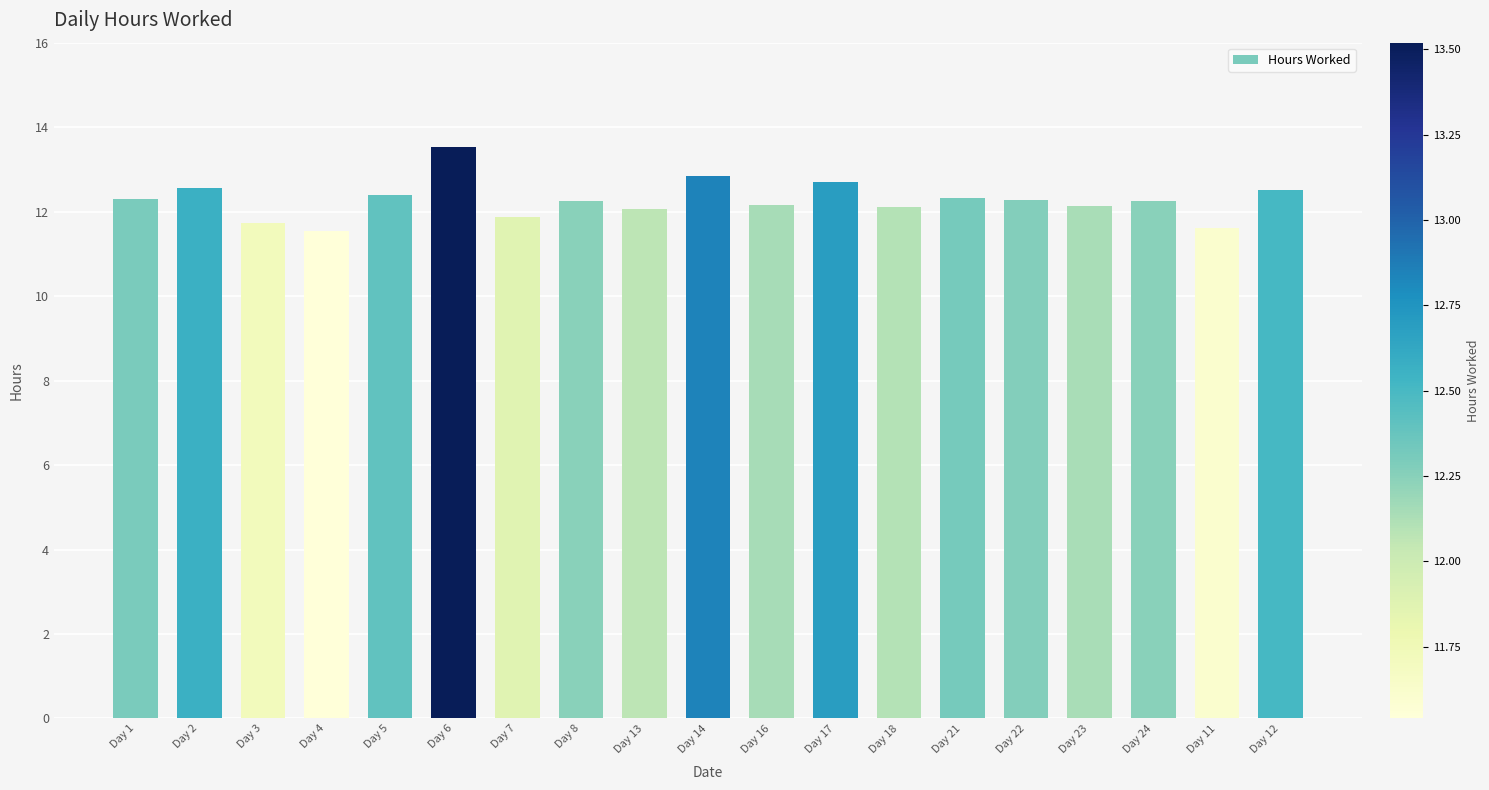

What value does the data have at Day 22?

12.3